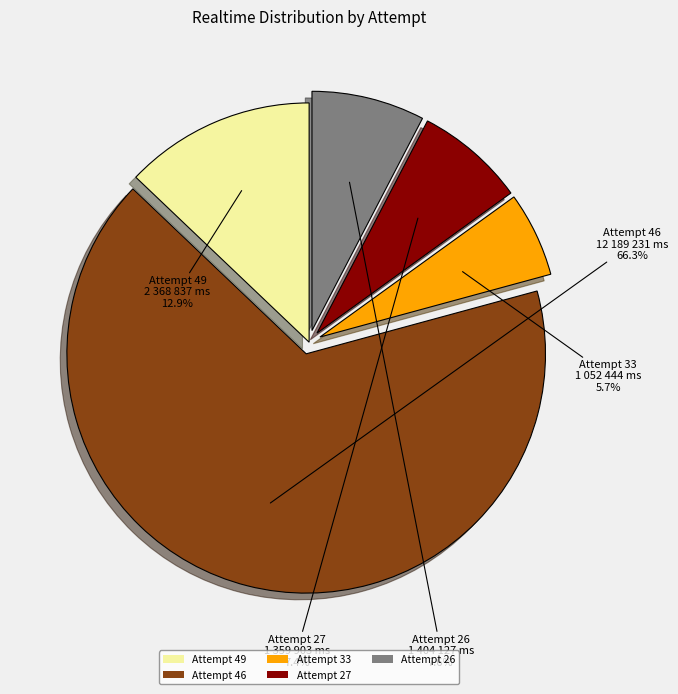

To the nearest percent, what is the combined percentage of Attempt 33 and Attempt 26?

13%